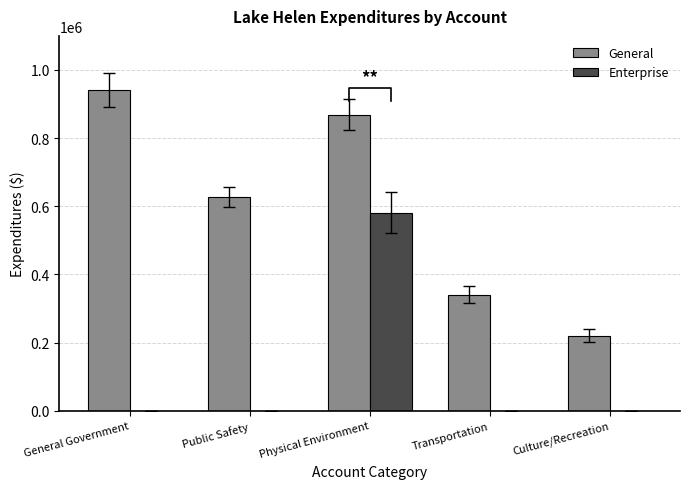

Does the chart contain any negative values?

No